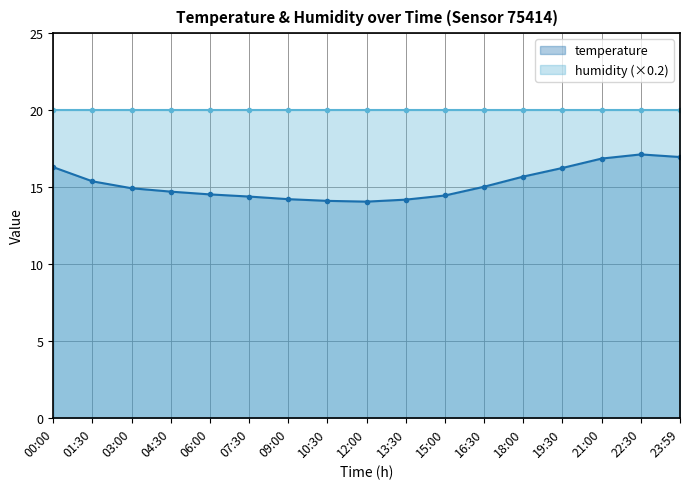

List the labels in order of value, largest first.

22:30, 23:59, 21:00, 00:00, 19:30, 18:00, 01:30, 16:30, 03:00, 04:30, 06:00, 15:00, 07:30, 09:00, 13:30, 10:30, 12:00